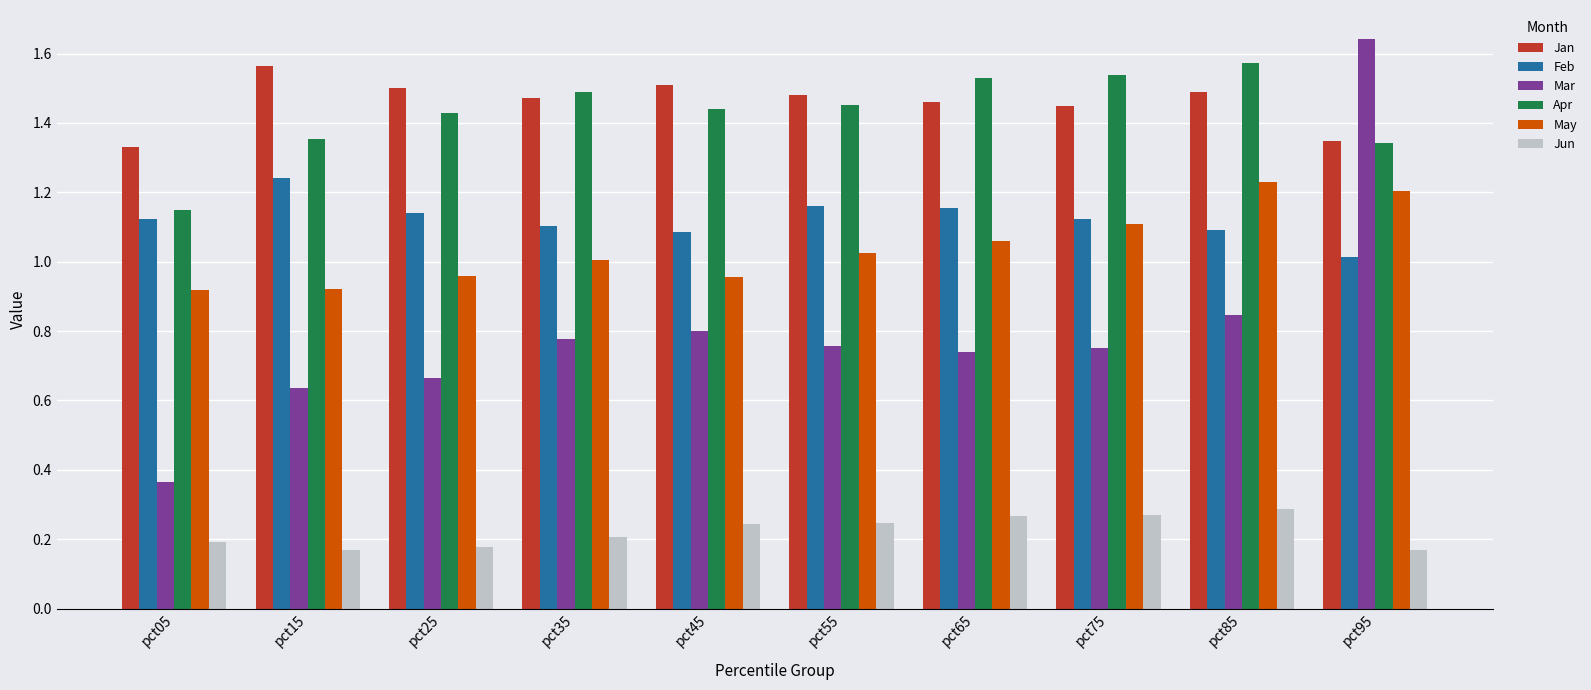

How many groups of bars are there?

10